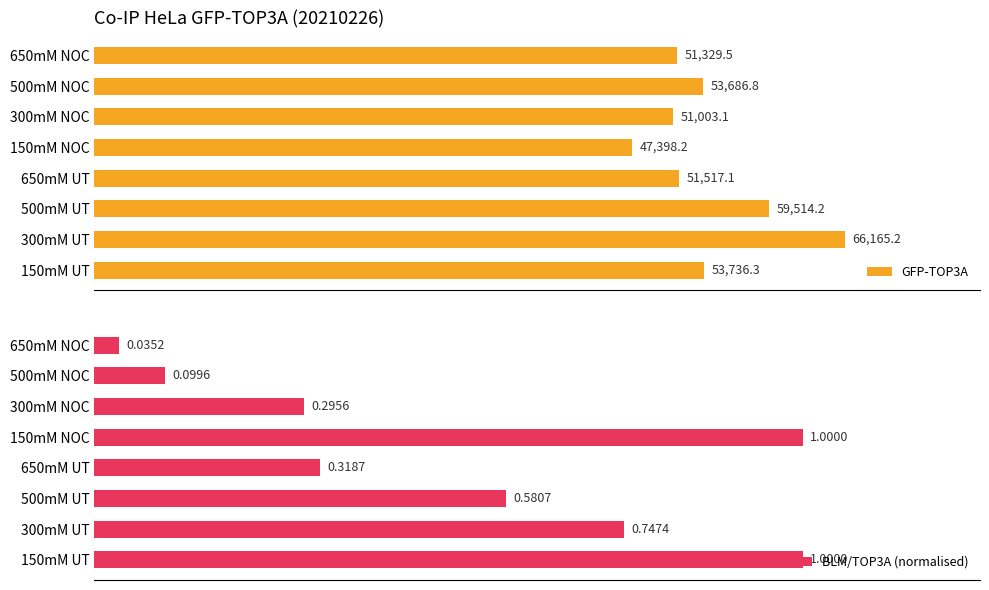

Reading left to right, what are all the values shown in this chart?

GFP-TOP3A: 53736.3	66165.2	59514.2	51517.1	47398.2	51003.1	53686.8	51329.5
BLM/TOP3A (normalised): 1.0	0.7	0.6	0.3	1.0	0.3	0.1	0.0